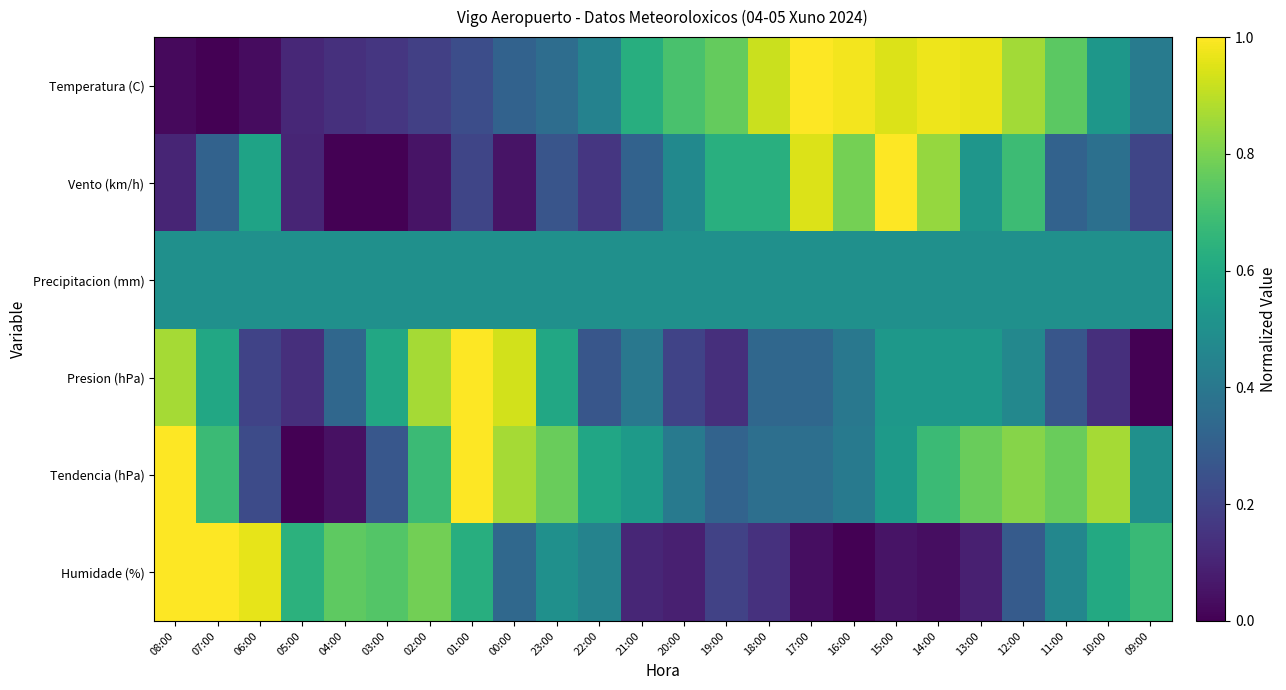

At which category is the sum across all series the highest?

12:00